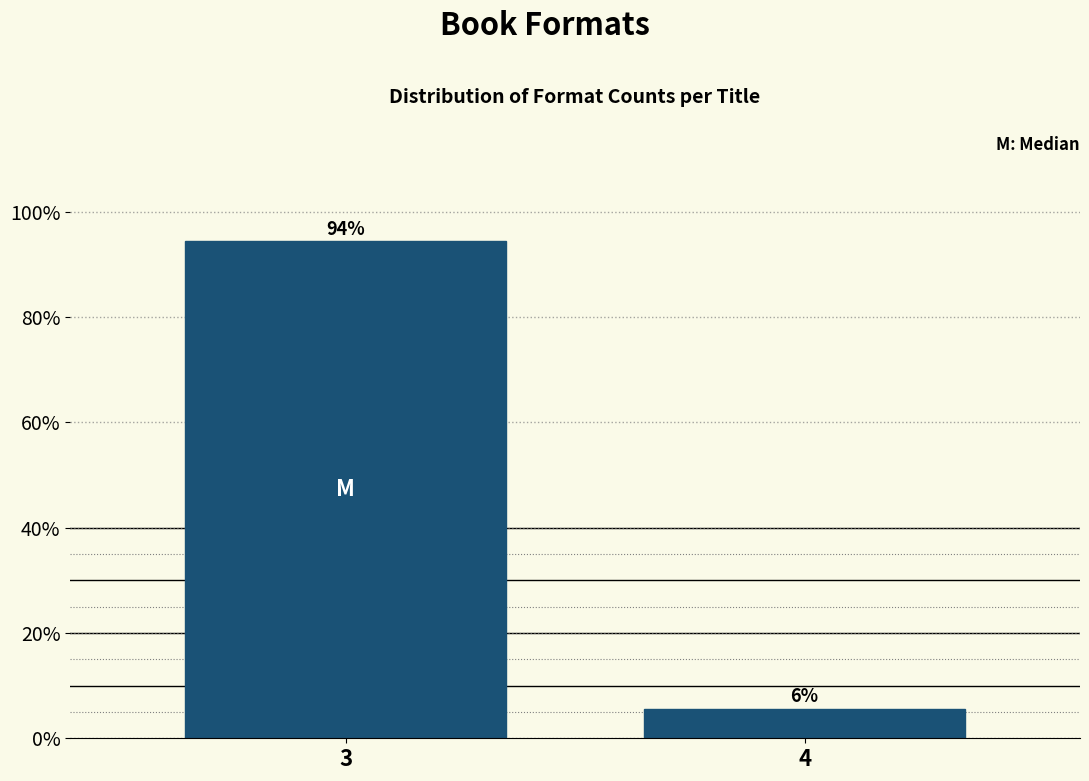

Rank the categories by value from lowest to highest.

4, 3